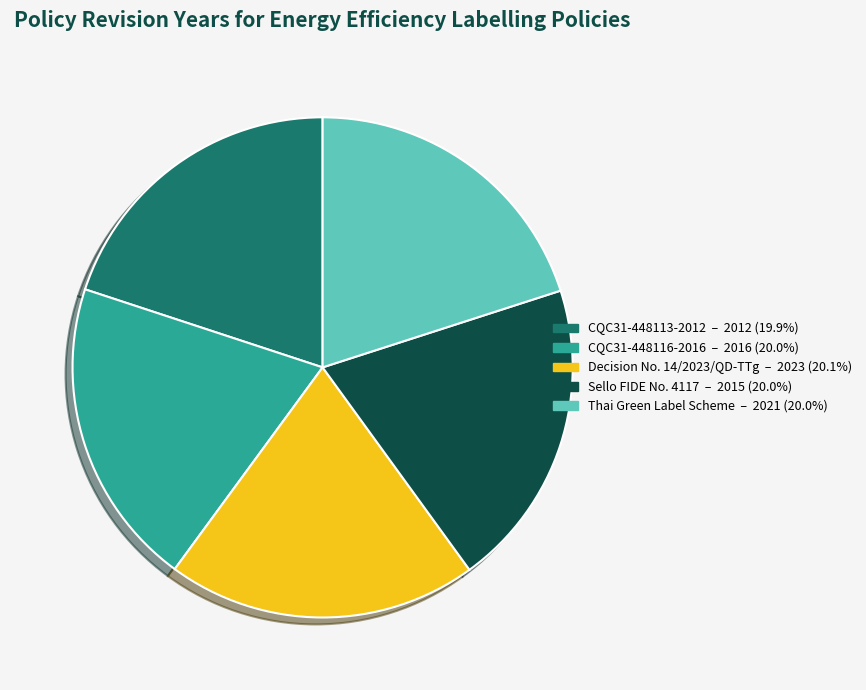

What is the ratio of the value at Thai Green Label Scheme to the value at Sello FIDE No. 4117?

1.0